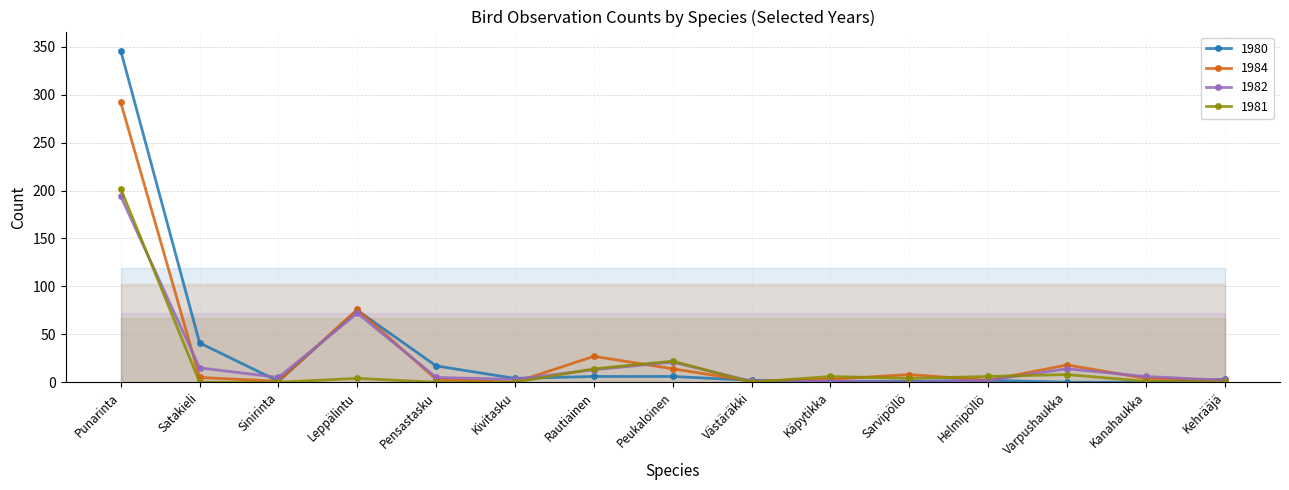

What is the value of the 1982 point at the 10th from the left?

1